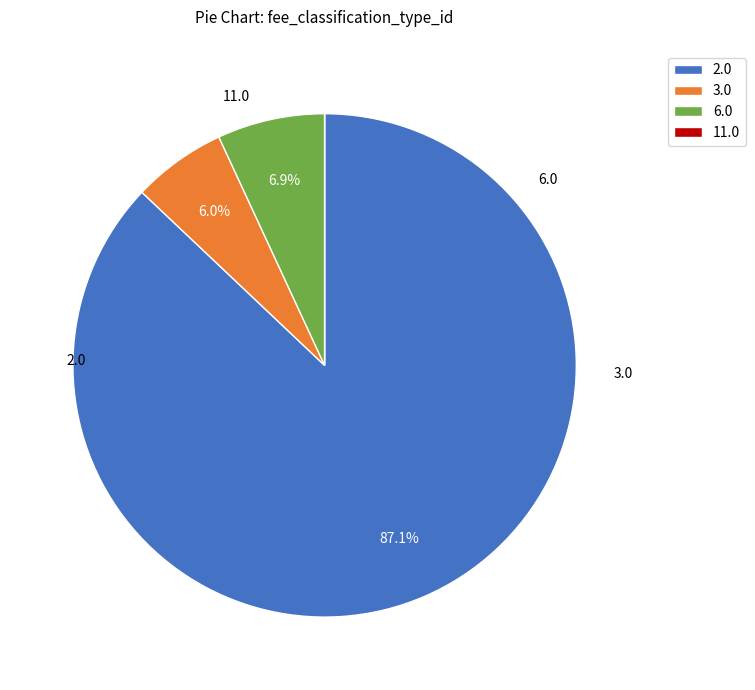

Is 3.0 the majority of the pie?

No